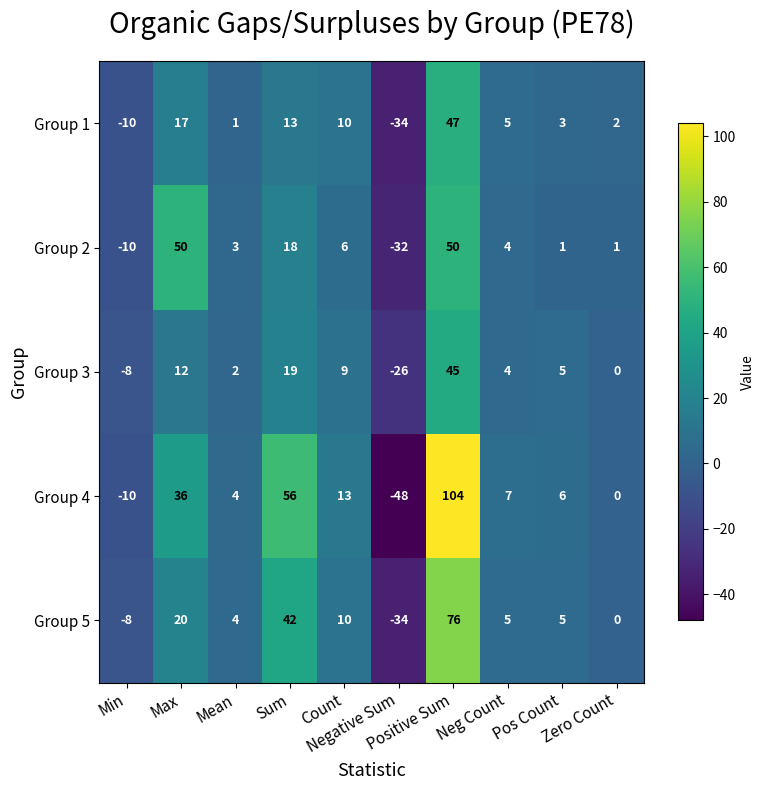

What is the sum of all Group 2 values?

91